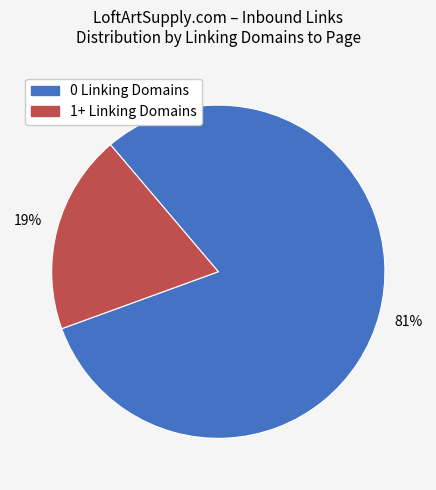

Is there a majority slice in this chart?

Yes